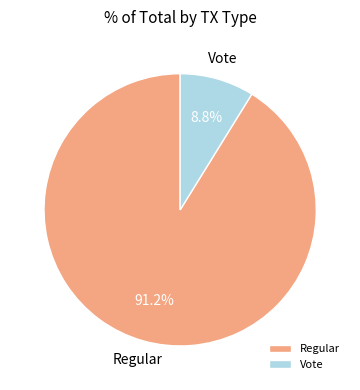

Approximately how many times larger is the value at Vote compared to Regular?

0.1